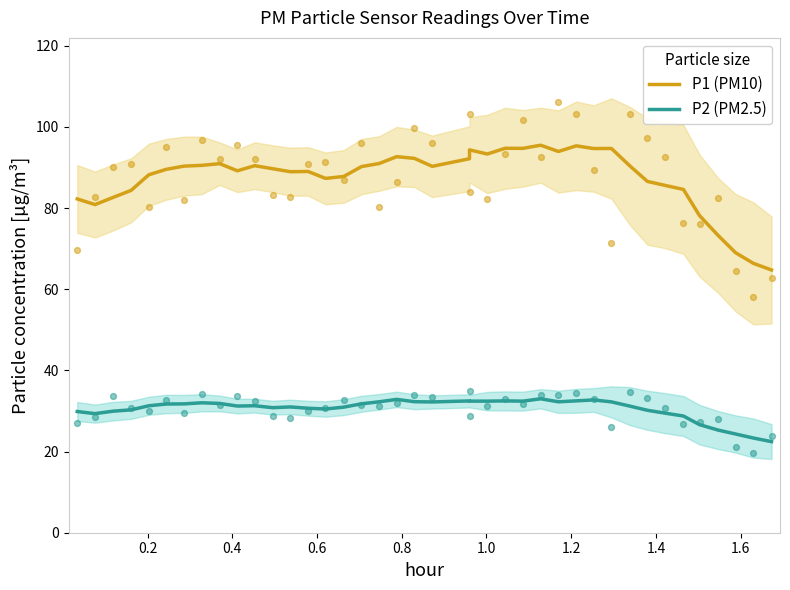

Which series has the largest total across all categories?

P1 (PM10)